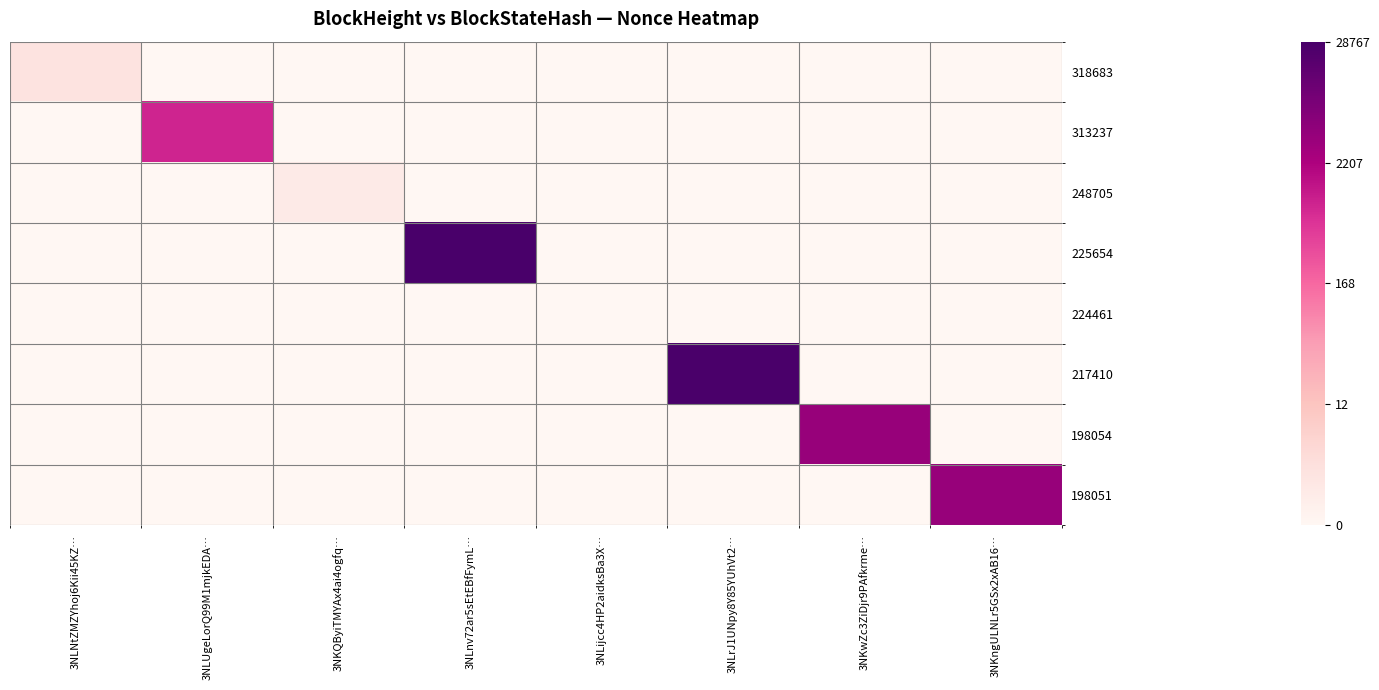

At 3NLnv72ar5sEtEBfFymL…, list the series in order from smallest to largest.

318683, 313237, 248705, 224461, 217410, 198054, 198051, 225654